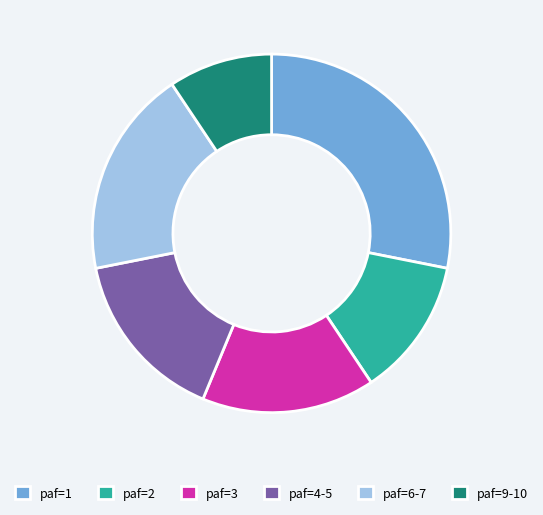

Between paf=4-5 and paf=9-10, which is larger?

paf=4-5